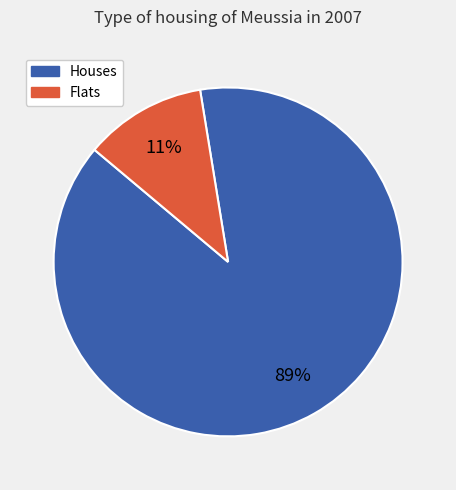

Rank the categories by value from highest to lowest.

Houses, Flats